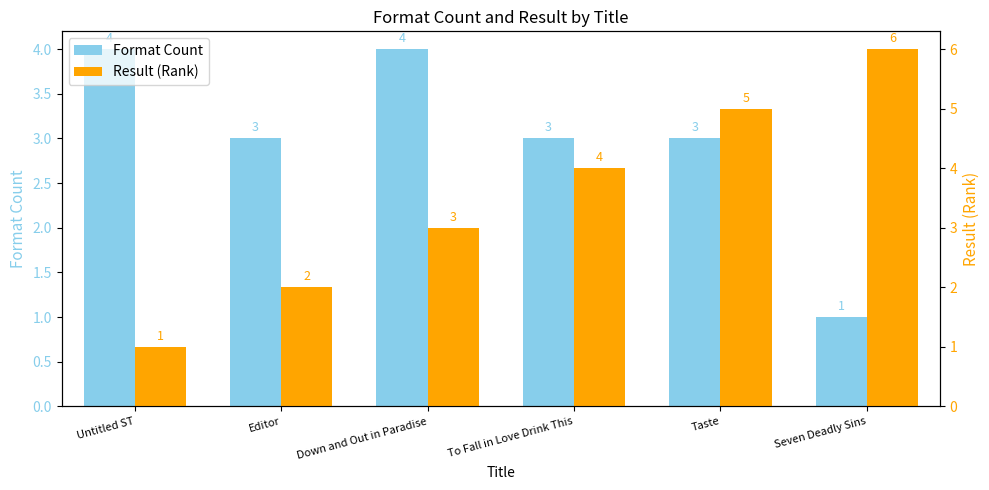

What is the sum of all Format Count values?

18